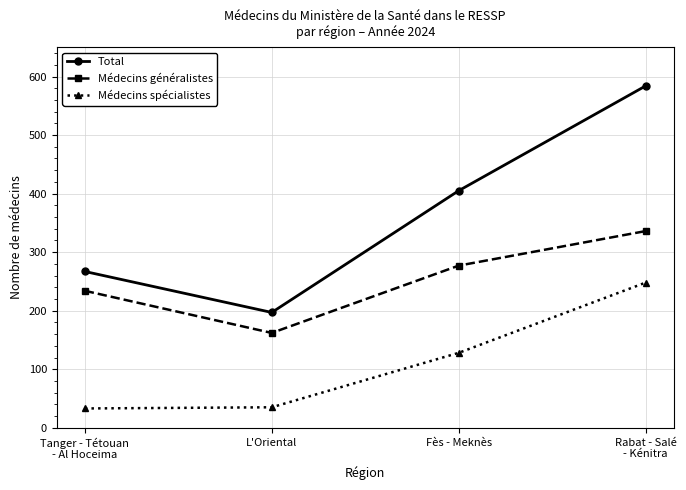

Where is Médecins spécialistes nearest to the value 140?

Fès - Meknès